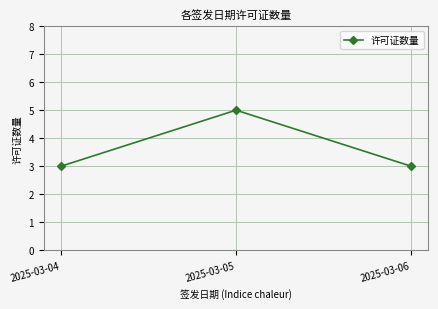

Is it true that the value at 2025-03-05 is 5?

True